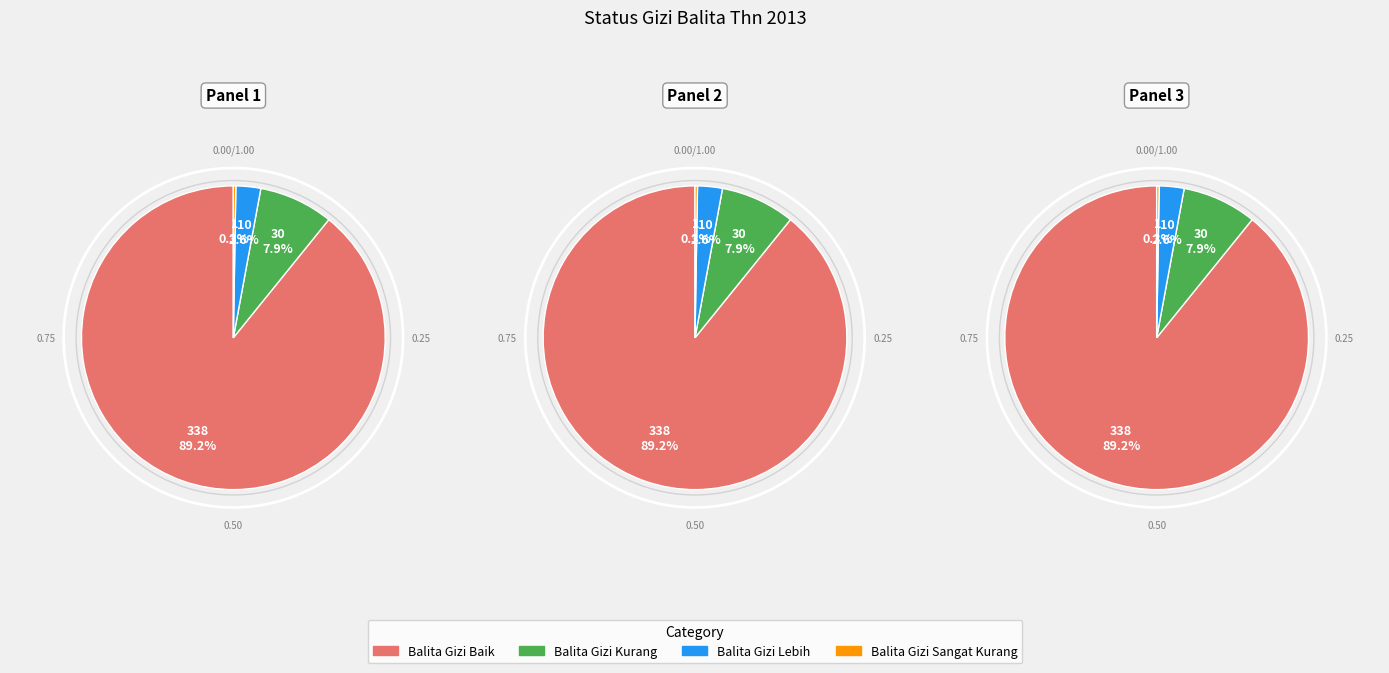

Is it true that Balita Gizi Kurang is 1% of the pie?

False